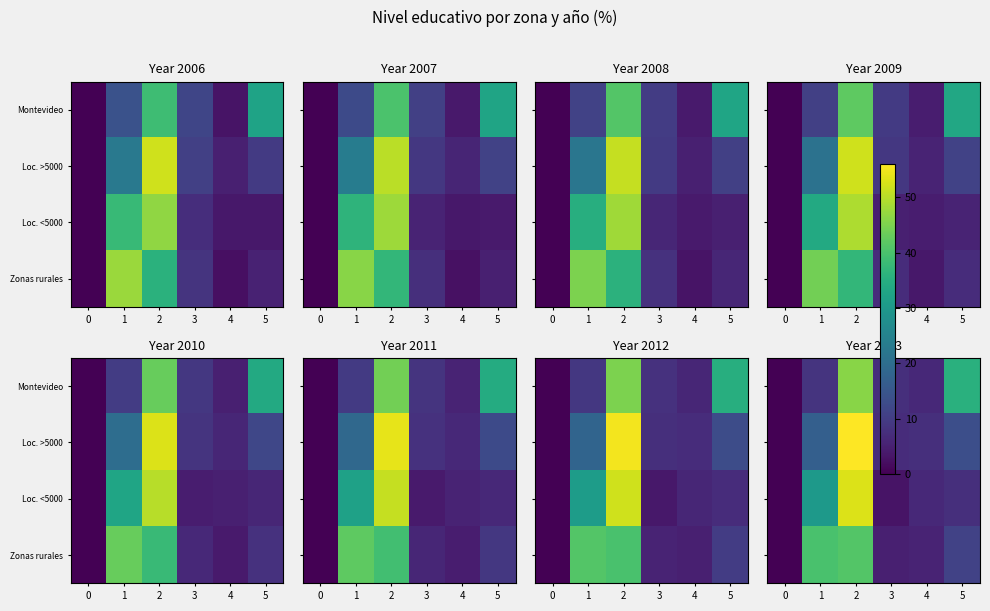

What is the sum of all Loc. <5000 values?

100.0